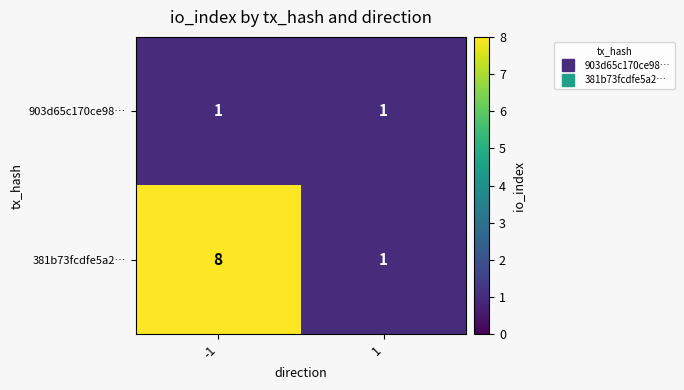

Which series has the largest total across all categories?

381b73fcdfe5a2…